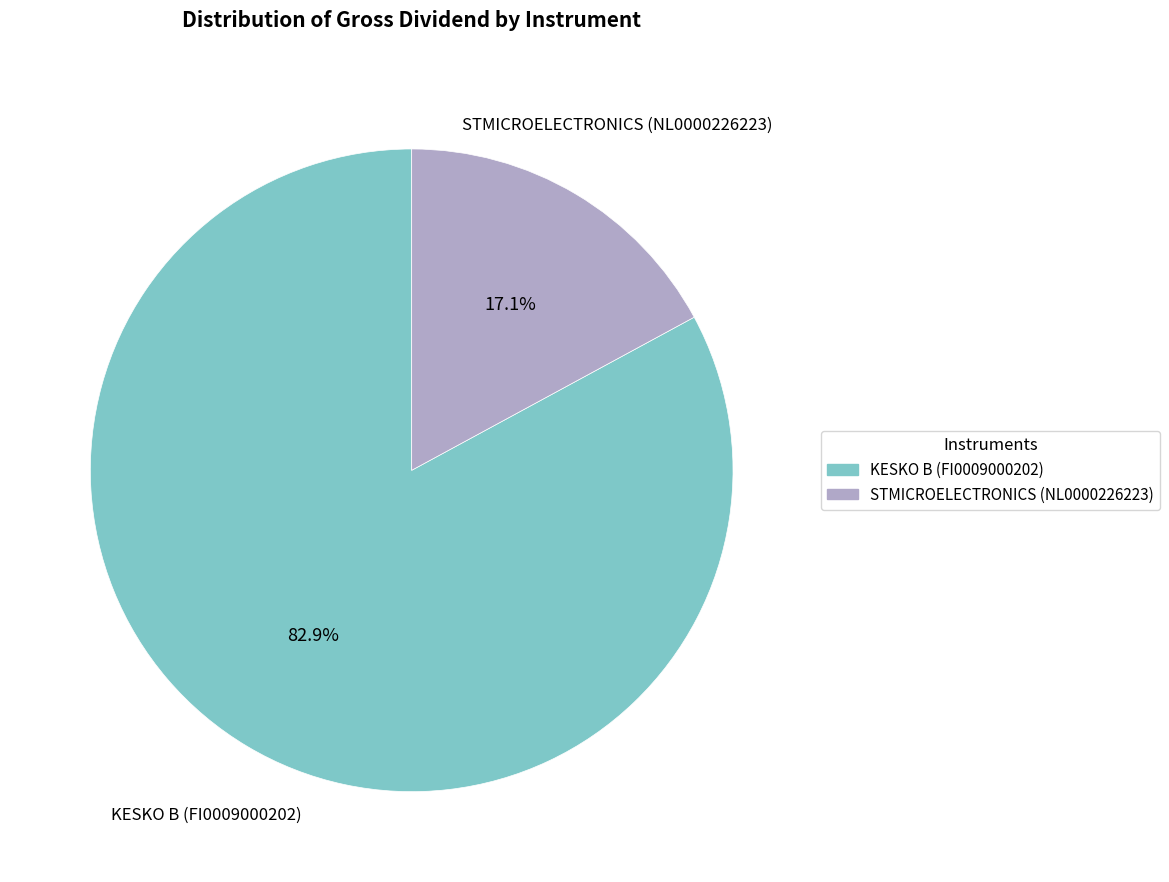

What percentage is the KESKO B (FI0009000202) slice, to the nearest percent?

83%